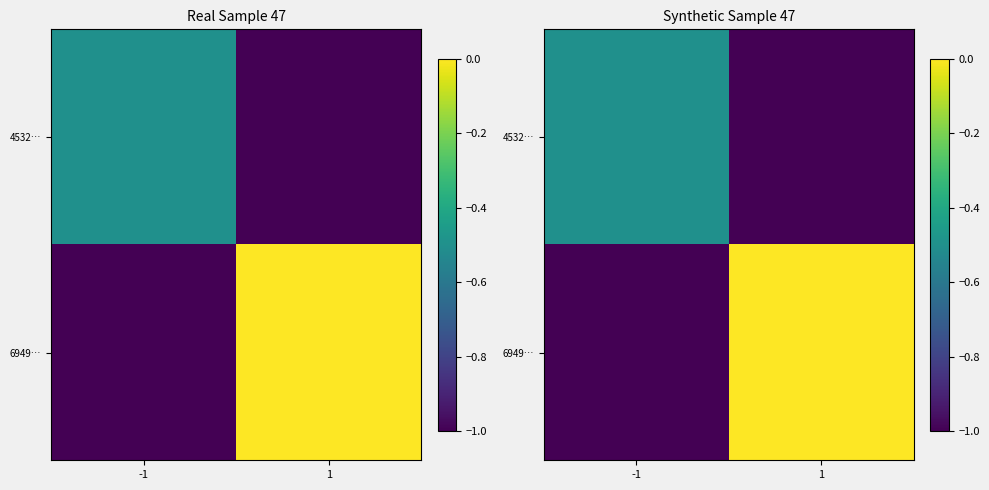

Is the value of 6949… at -1 greater than the value of 4532… at 1?

No